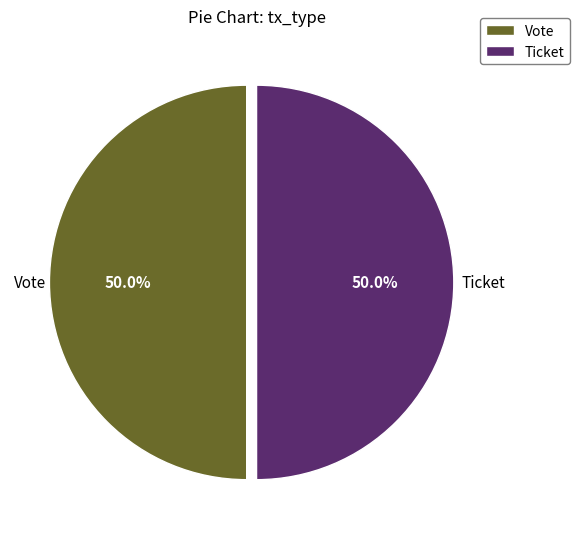

Approximately how many times larger is the value at Ticket compared to Vote?

1.0